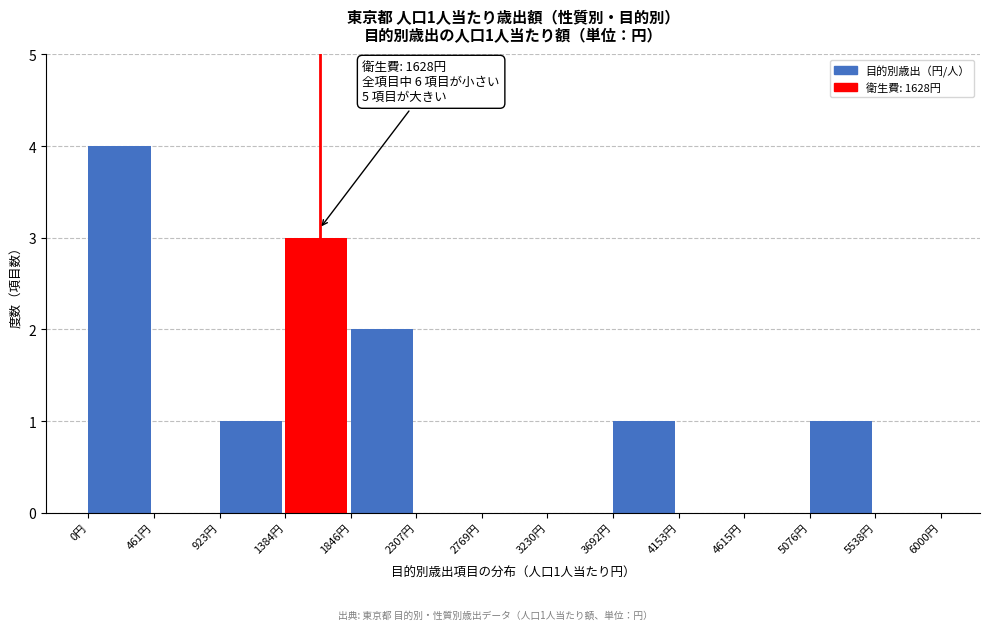

Which range on the x-axis has the tallest bar?

0 to 450